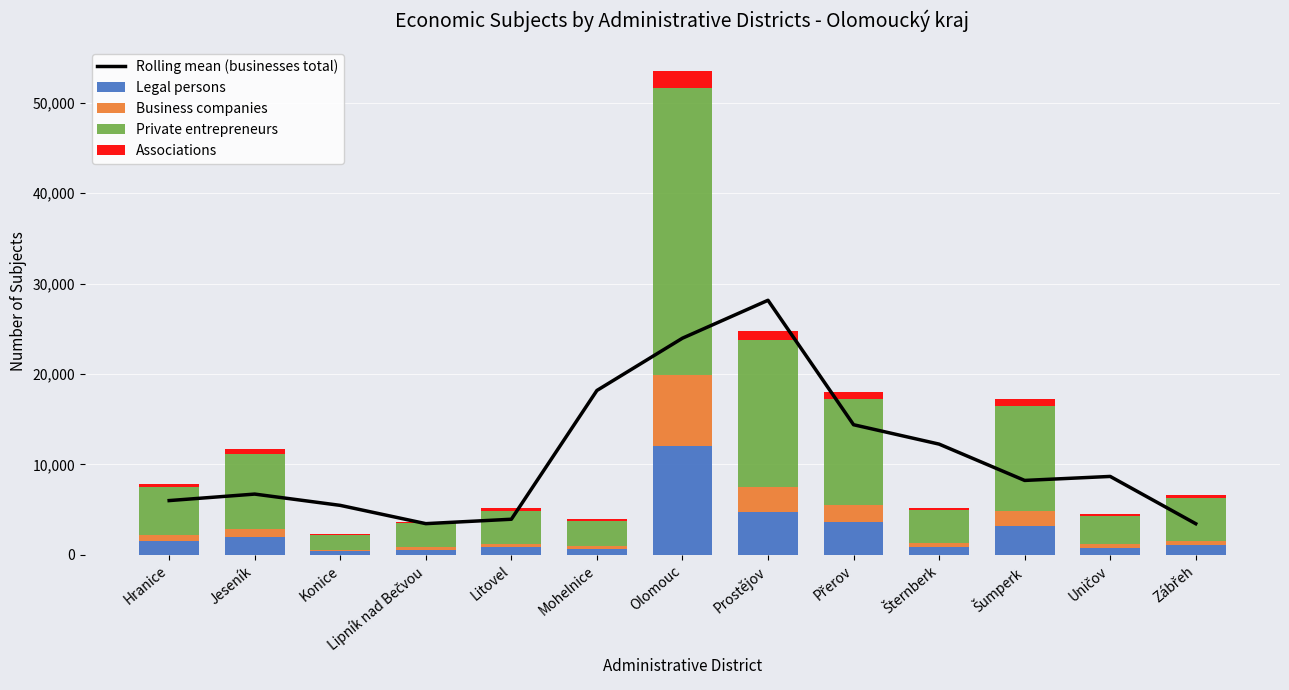

Rank the series by their maximum value, from lowest to highest.

Associations, Business companies, Legal persons, Rolling mean (businesses total), Private entrepreneurs